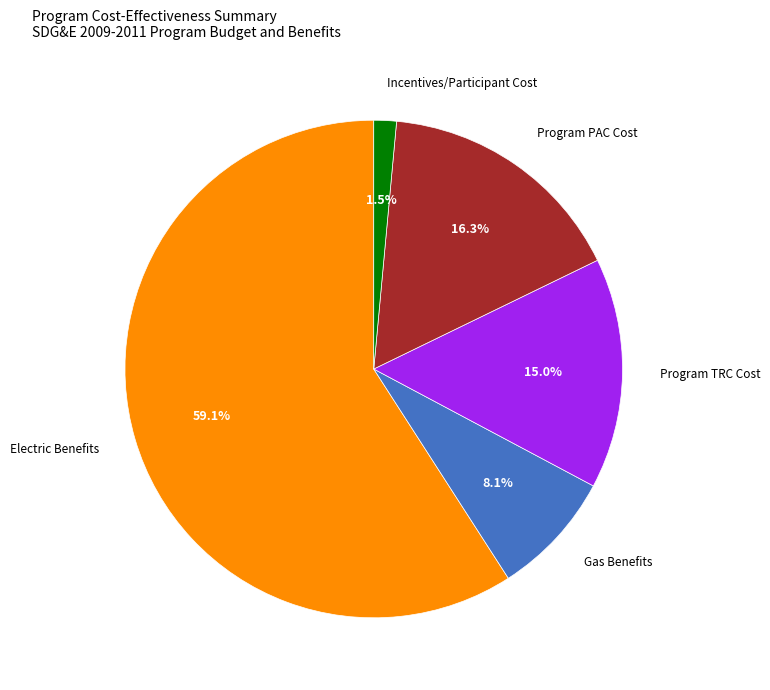

Is there a majority slice in this chart?

Yes